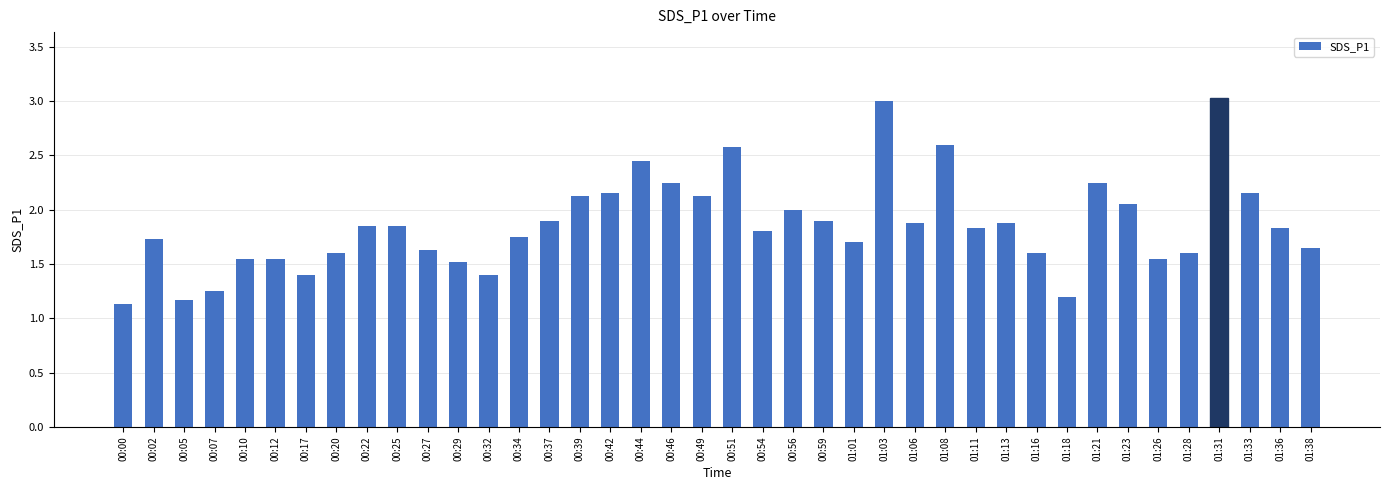

How many bars are there in total?

40